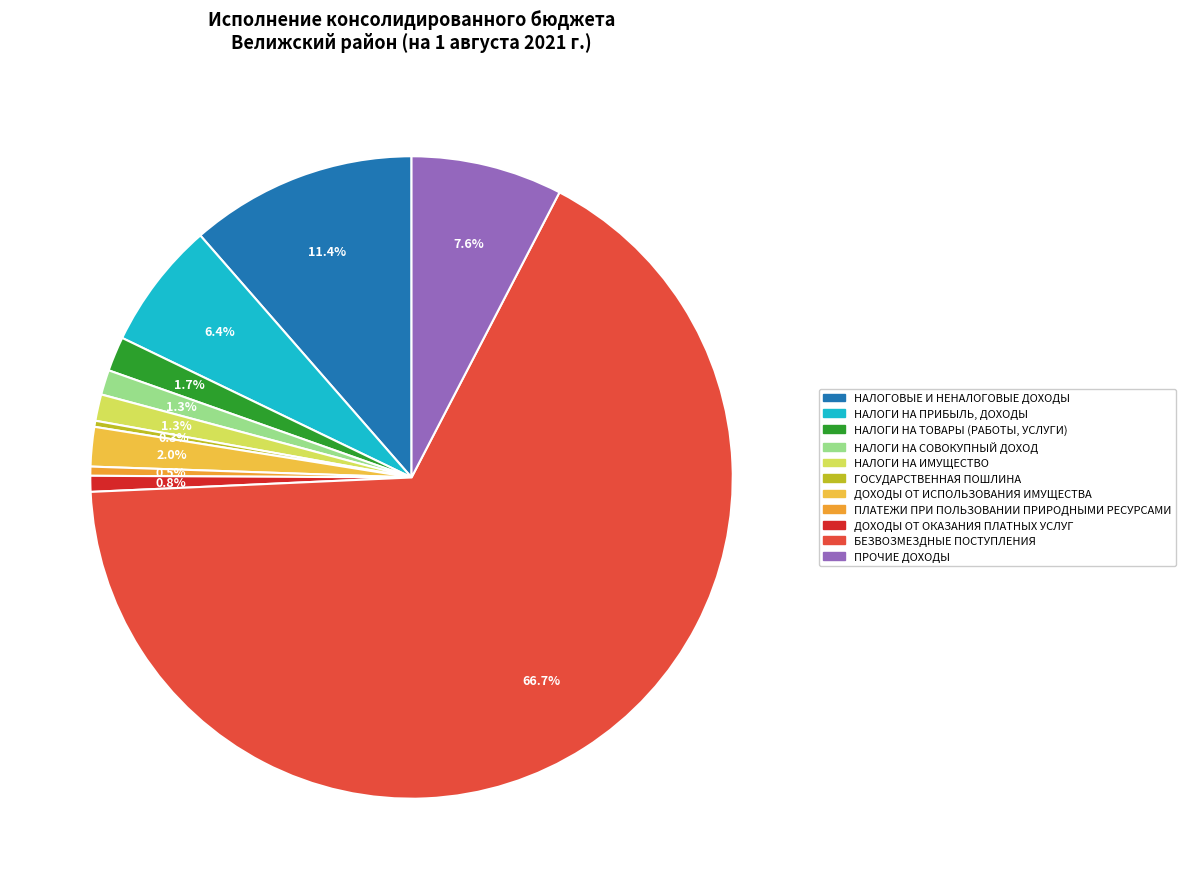

How many slices are in this pie chart?

11